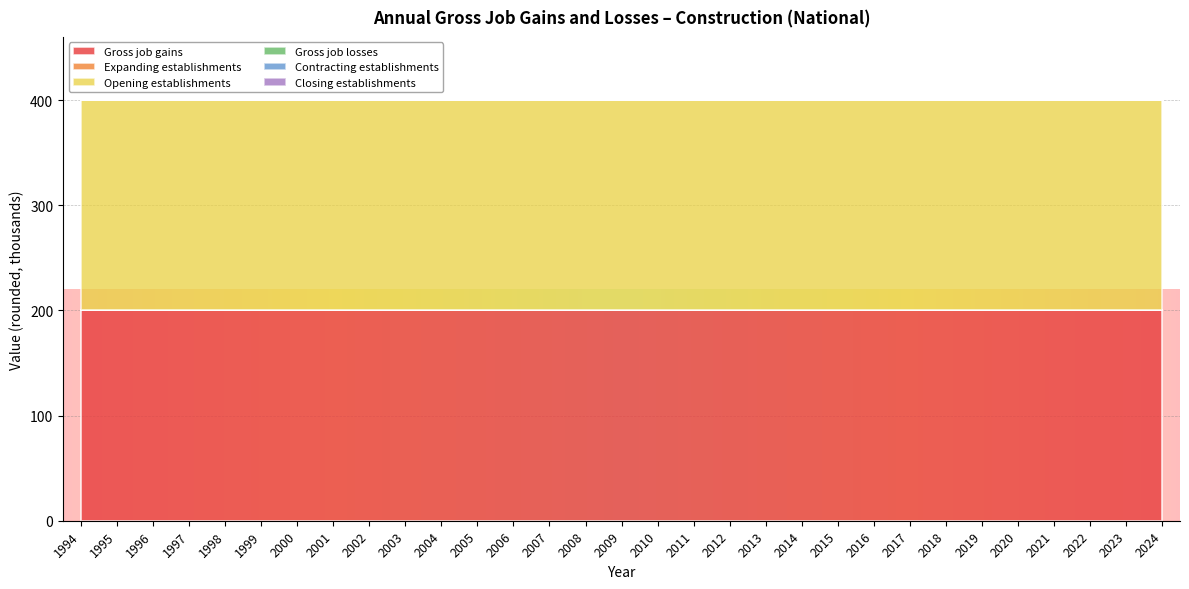

The Gross job losses series shows 0 at 2005. True or false?

True